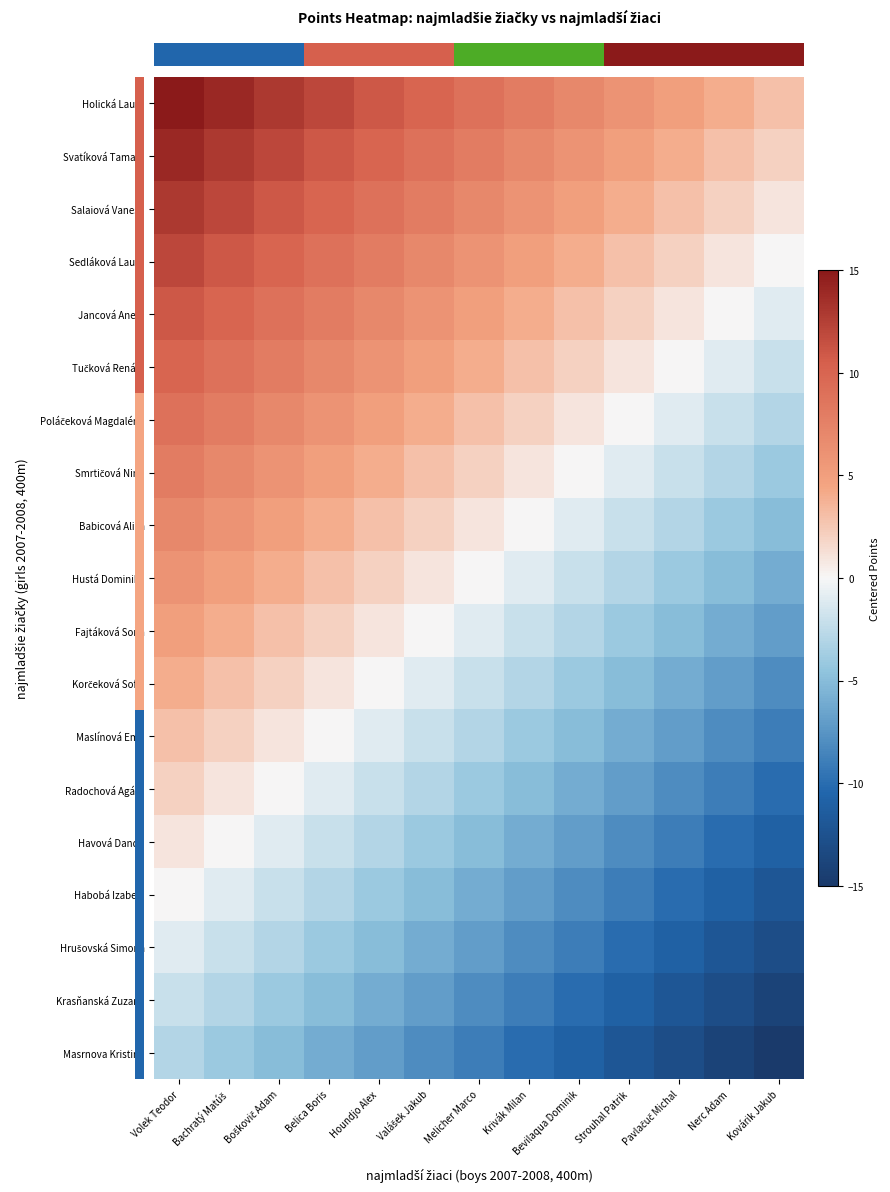

What is the greatest value displayed?

15